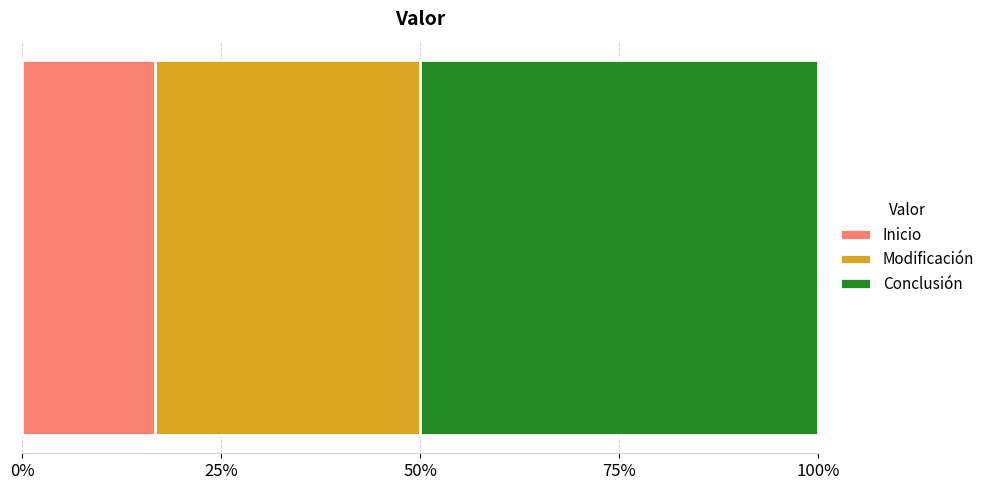

What are all the series names shown in the legend?

Inicio, Modificación, Conclusión